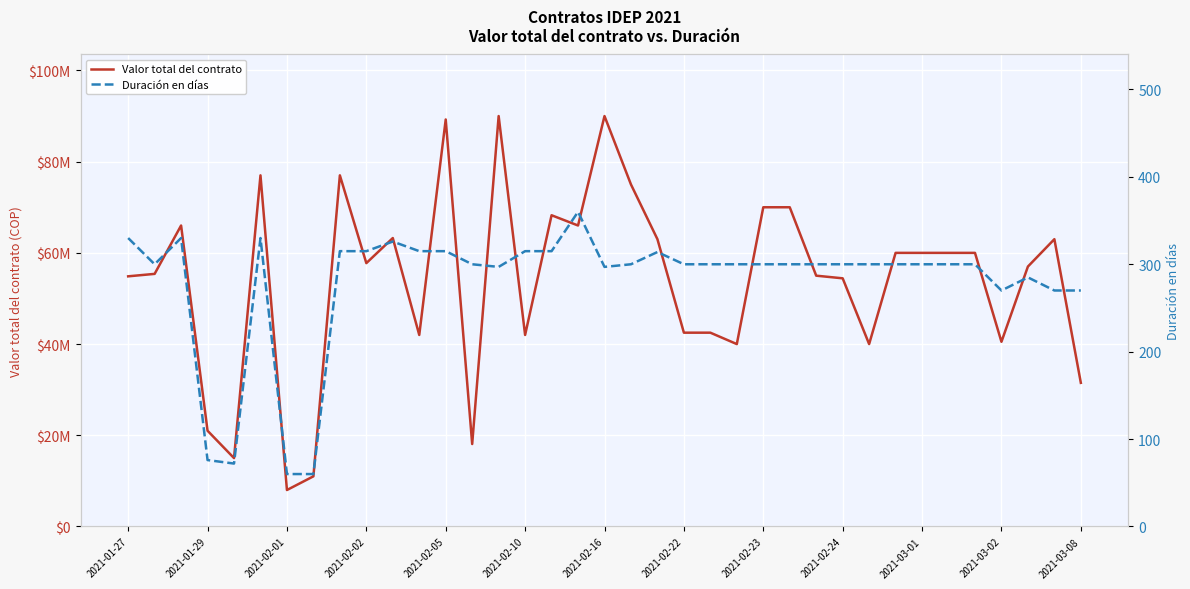

At which label does Valor total del contrato reach its minimum?

2021-02-01